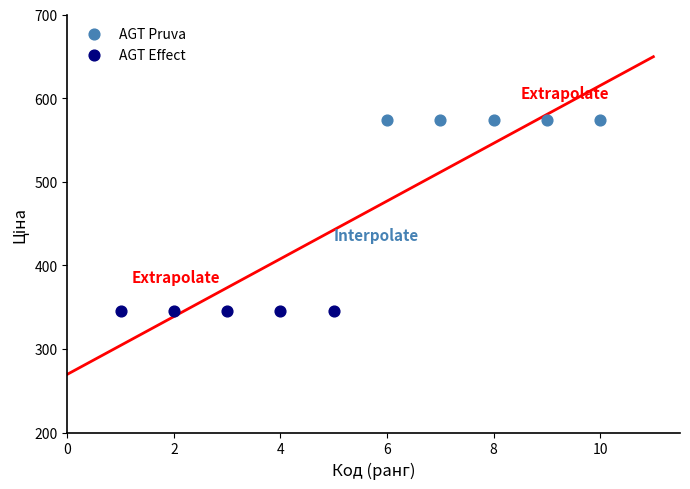

Which series contains the highest Y value?

AGT Pruva